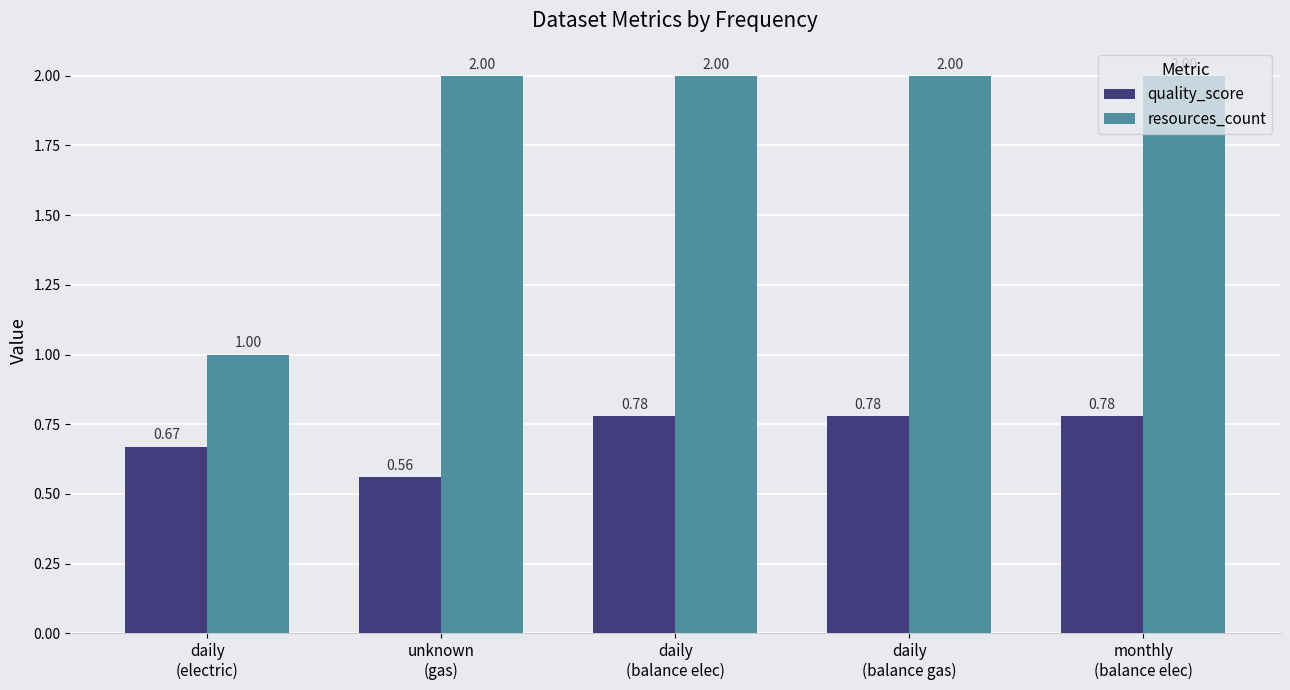

Between unknown
(gas) and daily
(balance gas), which series saw the biggest shift?

quality_score